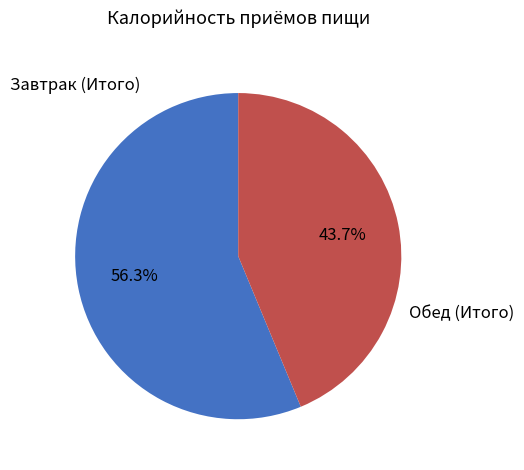

True or false: Обед (Итого) accounts for 58% of the total.

False